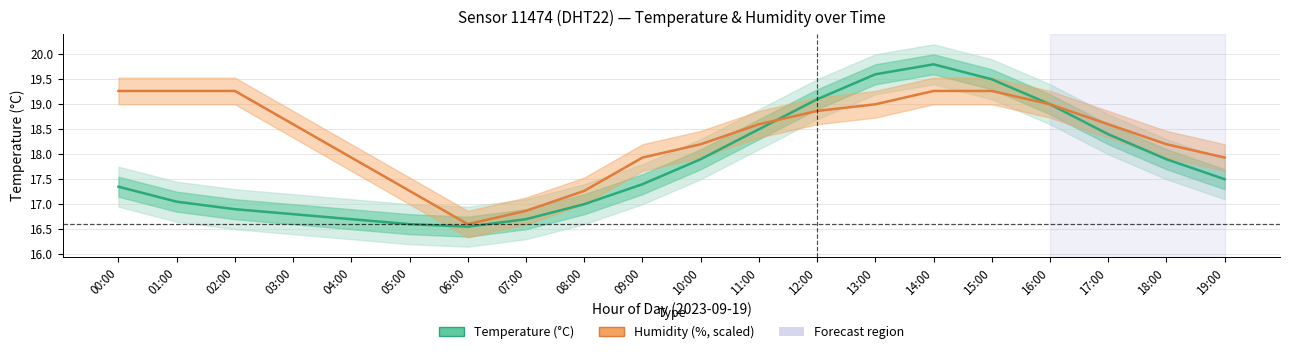

How many interior local peaks does the Temperature (°C) series have?

1